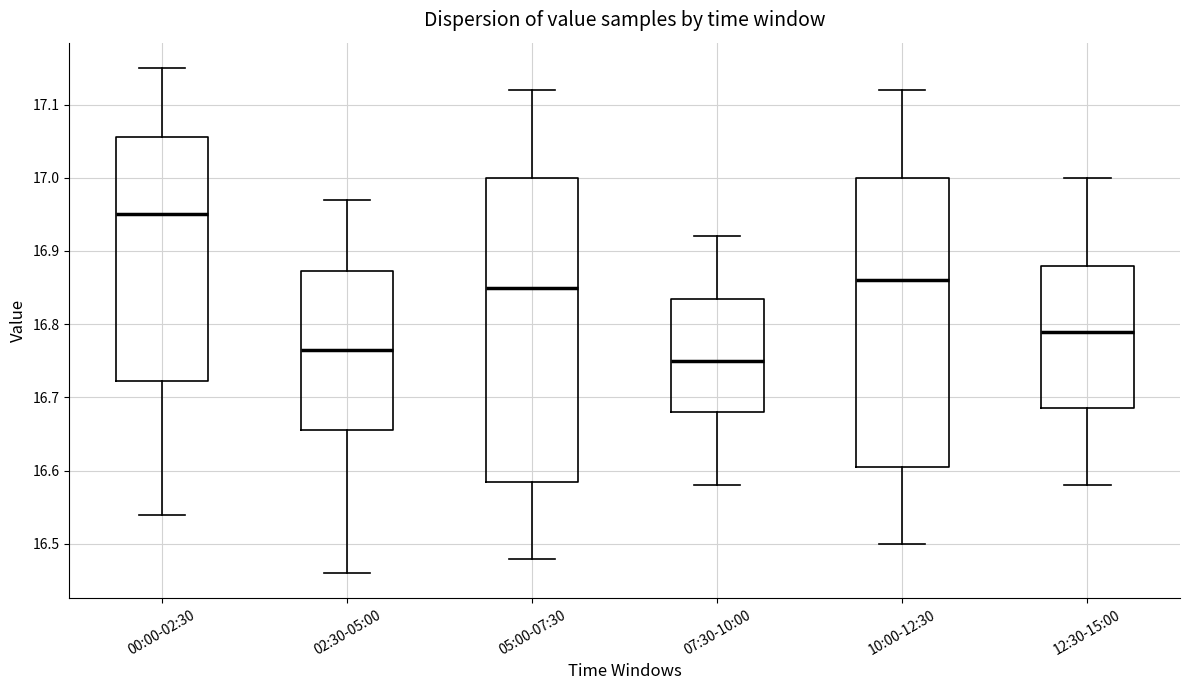

Comparing the boxes themselves (not the whiskers), which one is the tallest?

05:00-07:30